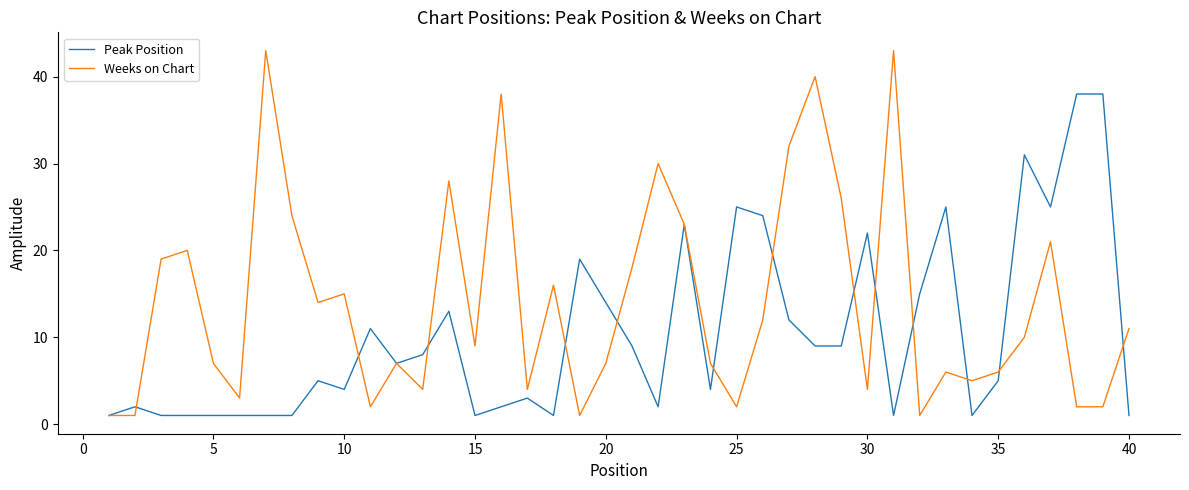

Which series has the widest spread of values?

Weeks on Chart